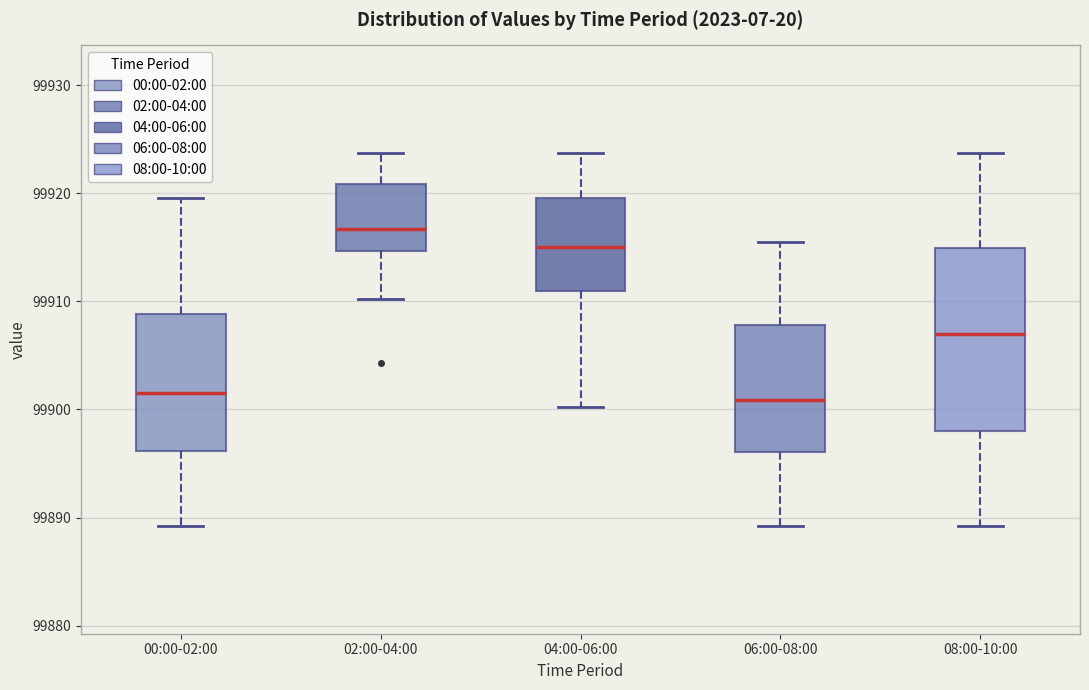

Reading left to right, read every box against the y-axis: the position of its median line, the range the box covers, and the ends of its whiskers. The values are not printed on the chart, so give them approximately, as read against the axis.

00:00-02:00: median 99902, box 99896 to 99909, whiskers 99889 to 99920
02:00-04:00: median 99917, box 99915 to 99921, whiskers 99910 to 99924
04:00-06:00: median 99915, box 99911 to 99920, whiskers 99900 to 99924
06:00-08:00: median 99901, box 99896 to 99908, whiskers 99889 to 99915
08:00-10:00: median 99907, box 99898 to 99915, whiskers 99889 to 99924